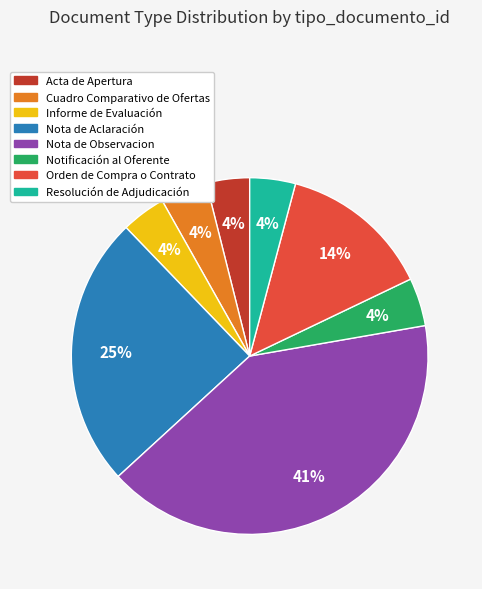

Is the sum of Notificación al Oferente and Acta de Apertura greater than half?

No